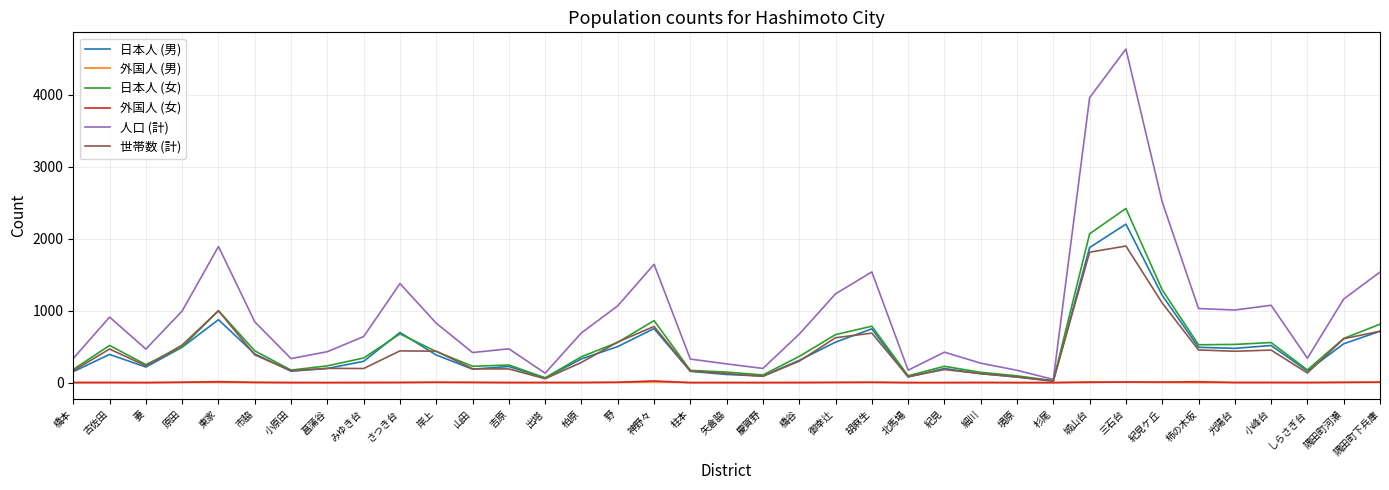

At which category is the sum across all series the highest?

三石台